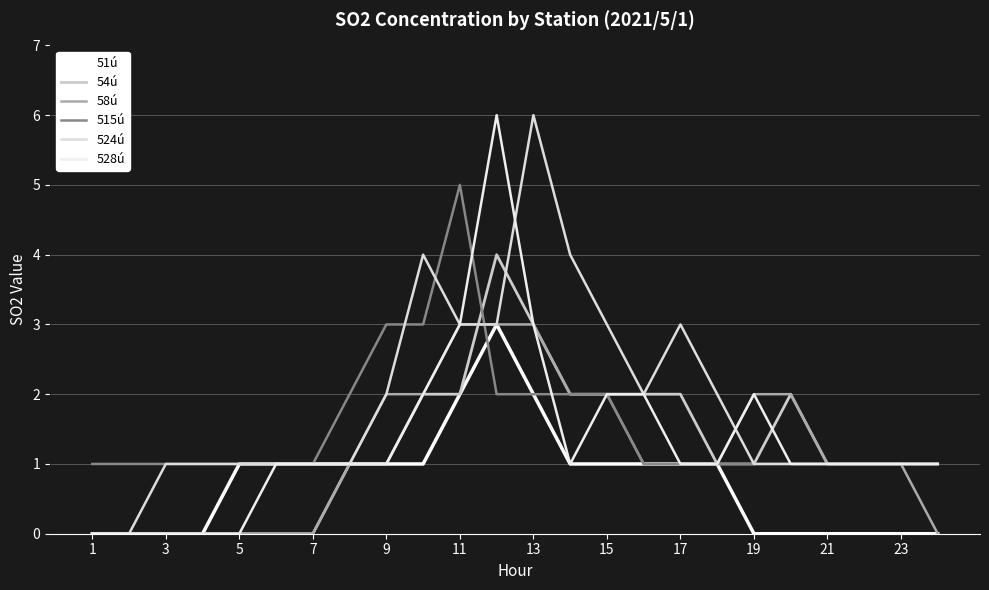

How many lines are shown in the chart?

6